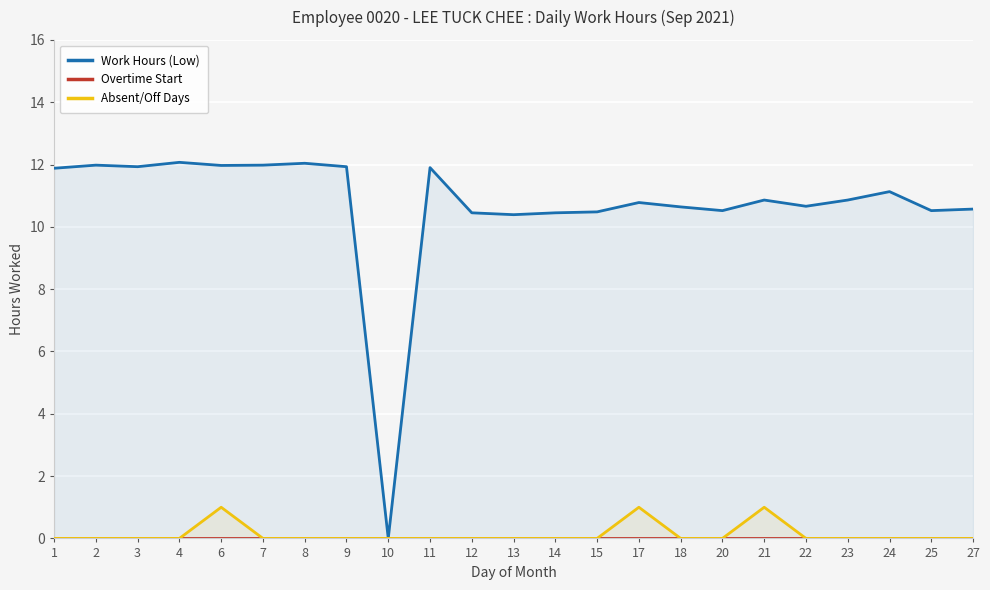

How many data points in Absent/Off Days are above 0?

3